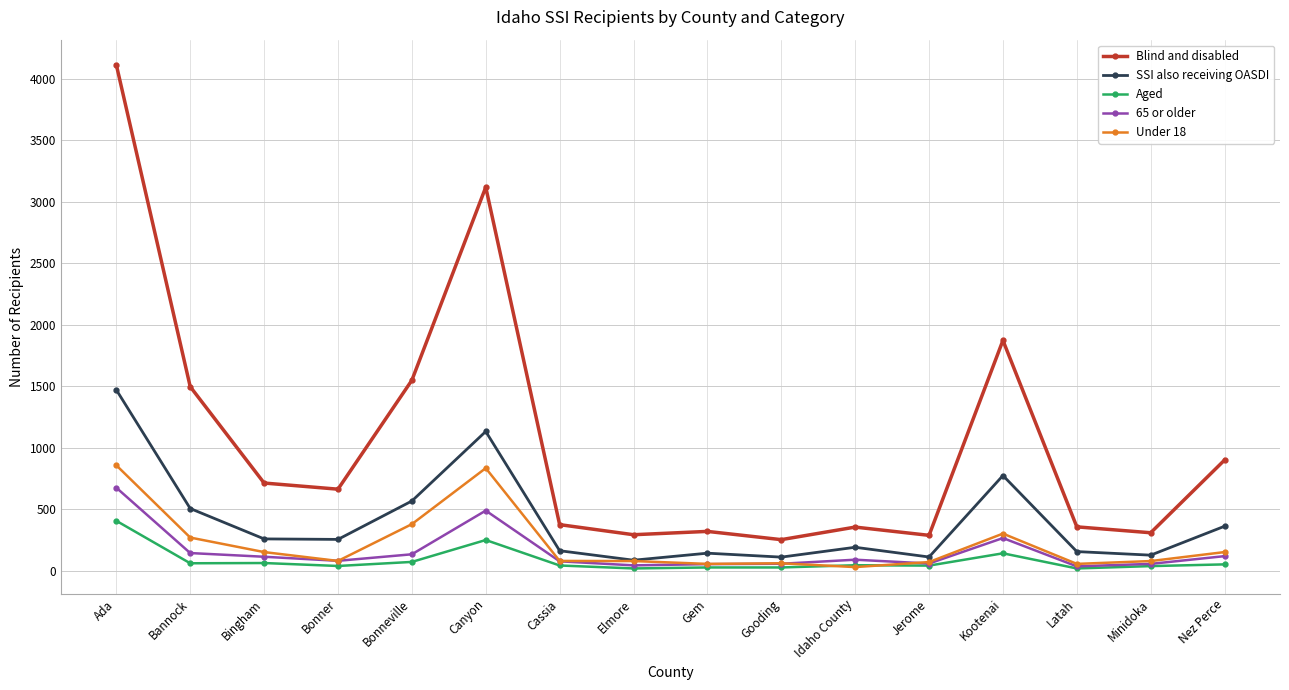

What is the difference between the highest and lowest values at Ada?

3705